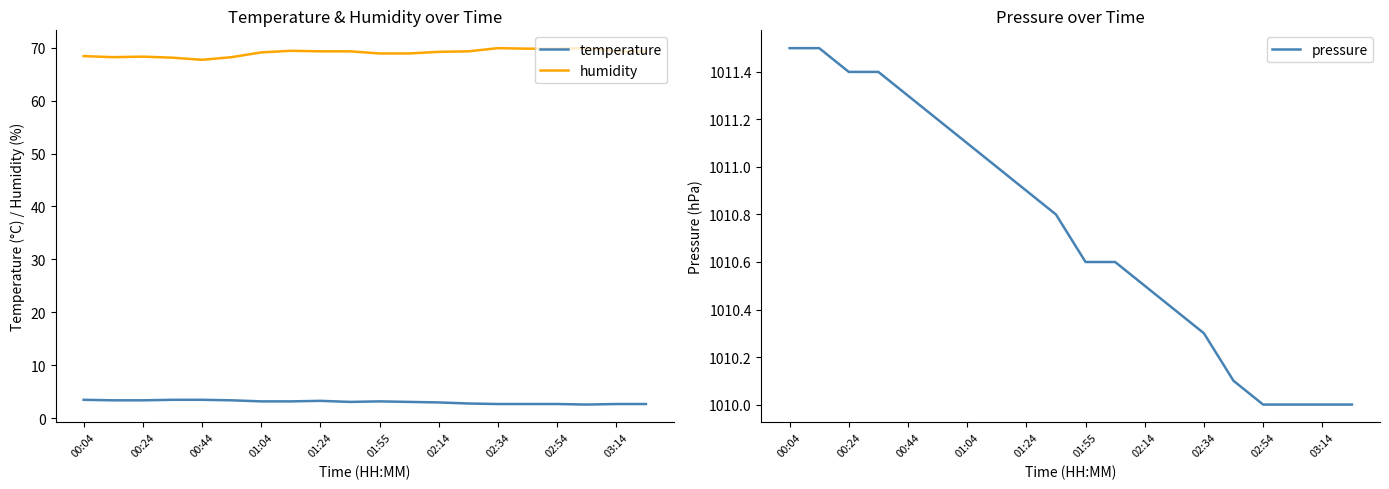

The temperature series shows 3.2 at 01:04. True or false?

True